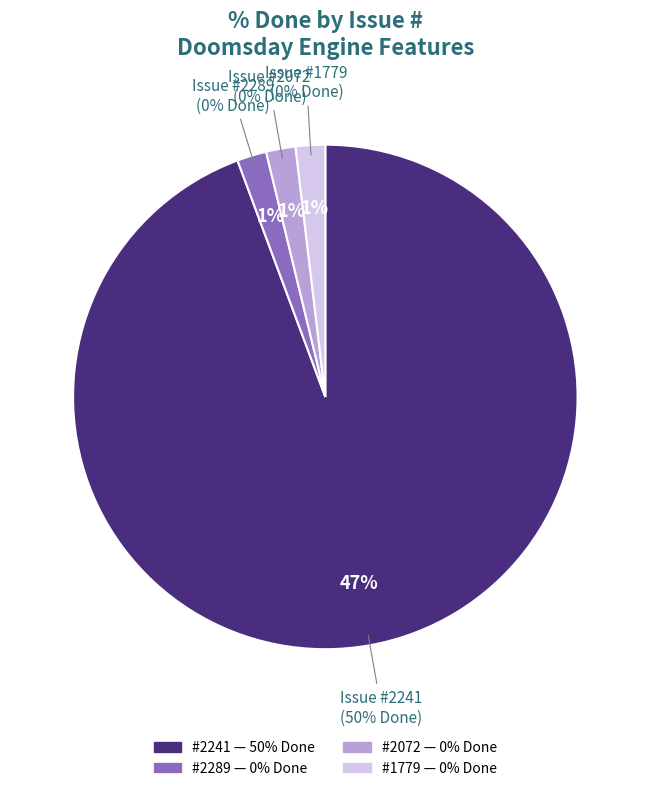

Which category has the biggest portion of the pie?

2241